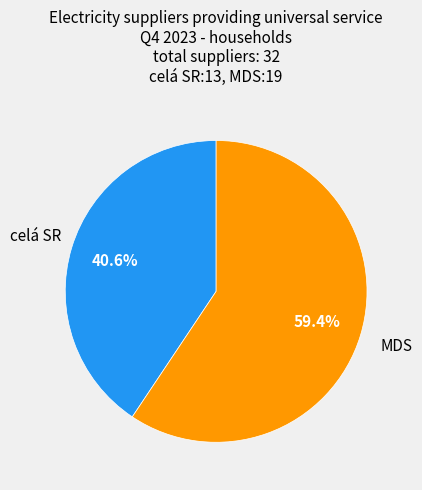

Which has a higher value, MDS or celá SR?

MDS